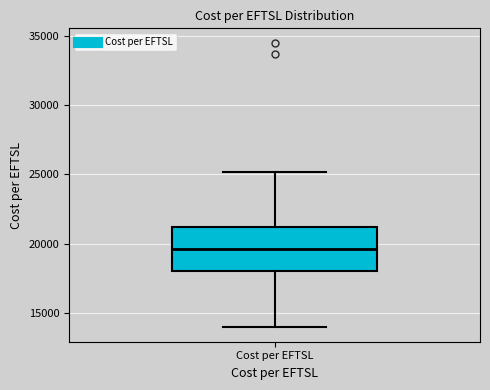

Read this box plot against the y-axis: the position of the median line, the range covered by the box, and the ends of both whiskers. The values are not printed on the chart, so give them approximately, as read against the axis.

median 19500, box 18000 to 21000, whiskers 14000 to 25000